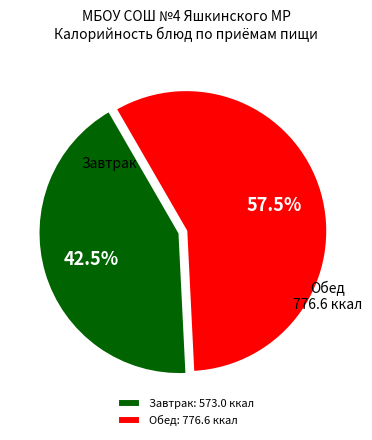

How many slices are in this pie chart?

2